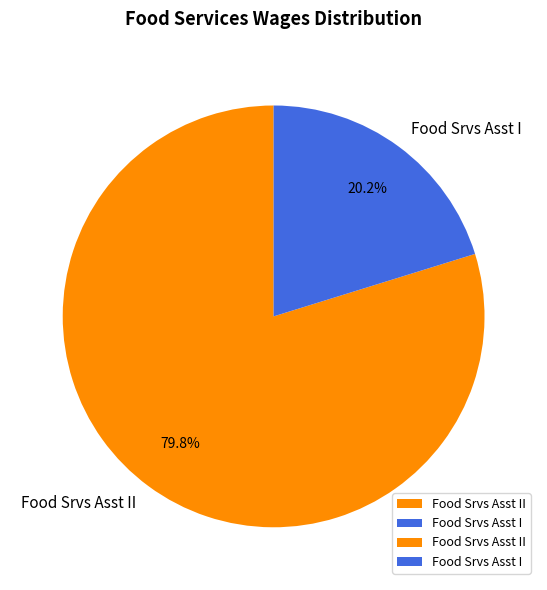

Does any single category account for the majority?

Yes